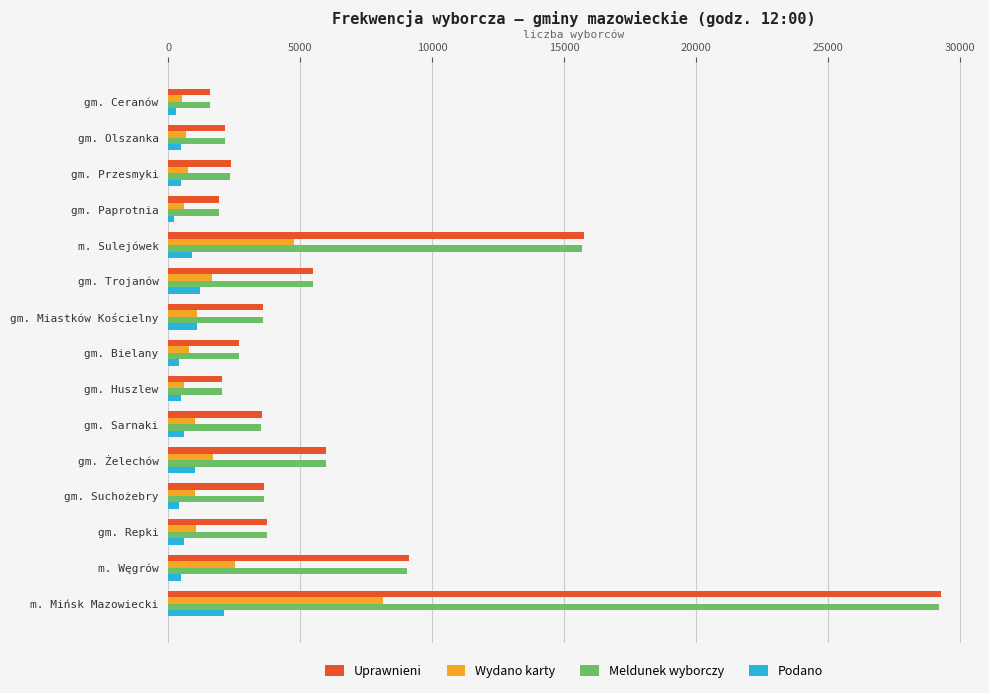

What are all the series names shown in the legend?

Uprawnieni, Wydano karty, Meldunek wyborczy, Podano